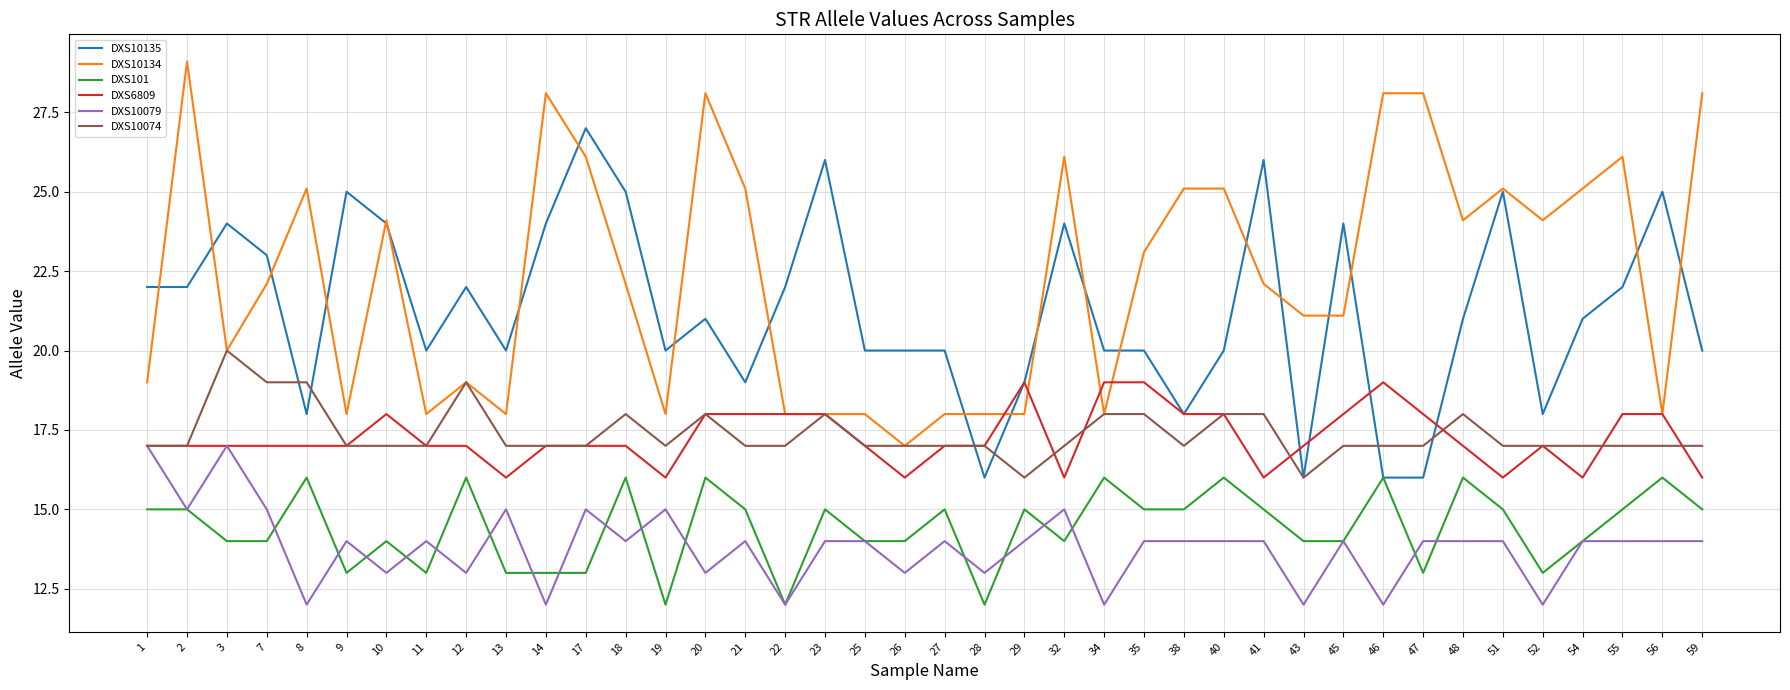

What is the minimum value shown in the chart?

12.0